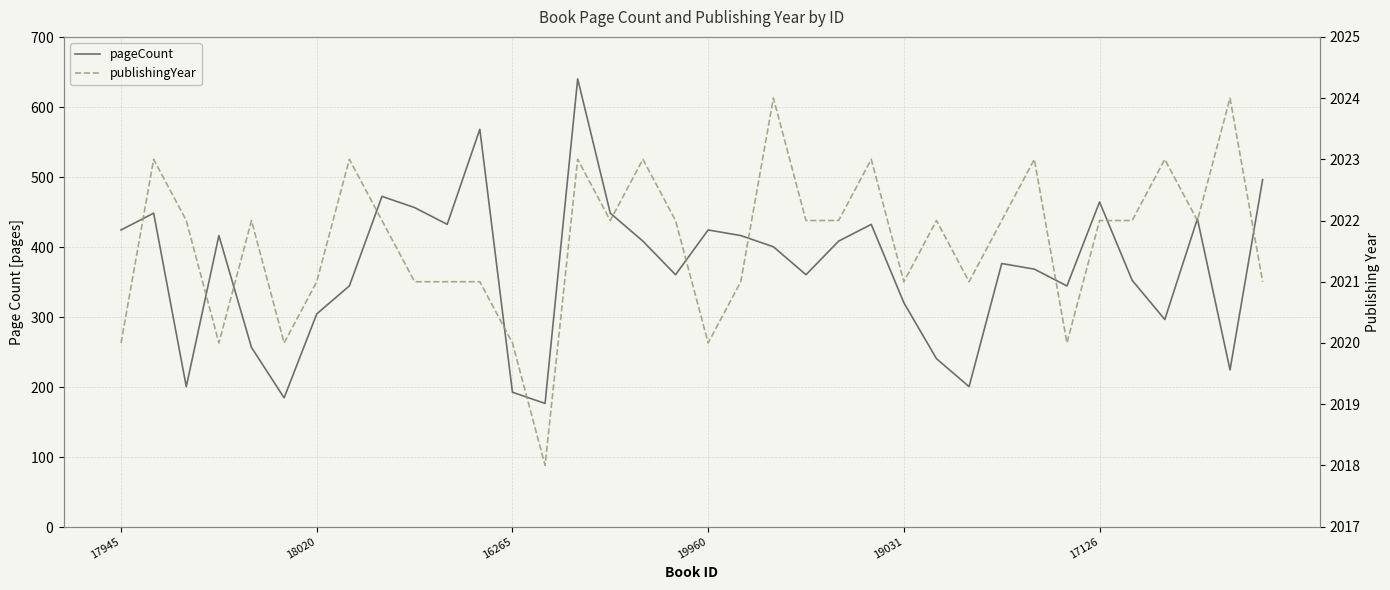

What is the difference between the maximum and minimum values in the publishingYear series?

6